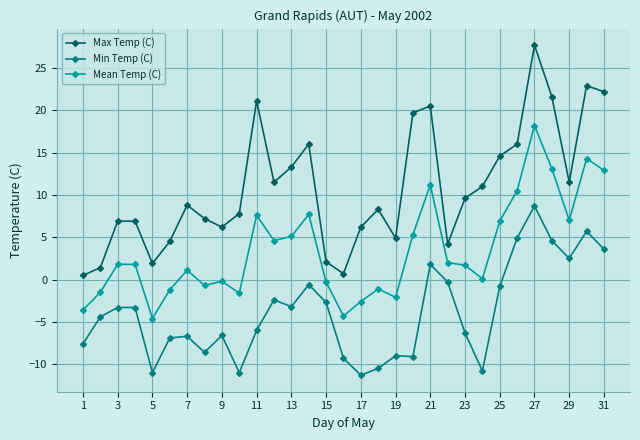

True or false: Max Temp (C) and Min Temp (C) intersect in this chart.

False